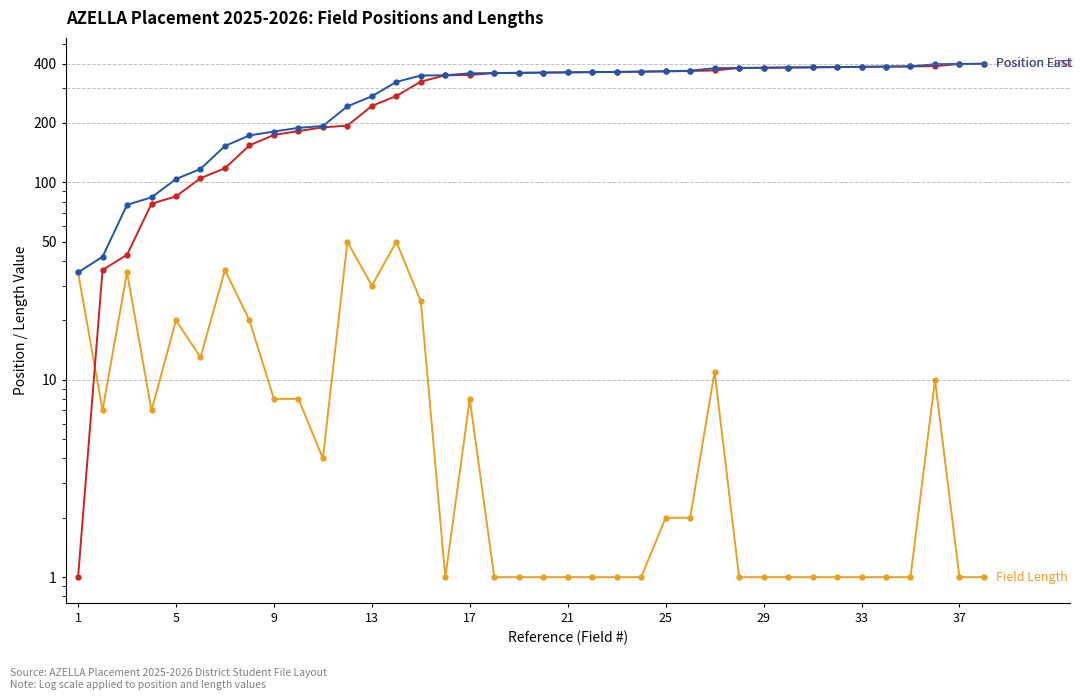

True or false: Position First and Field Length intersect in this chart.

True